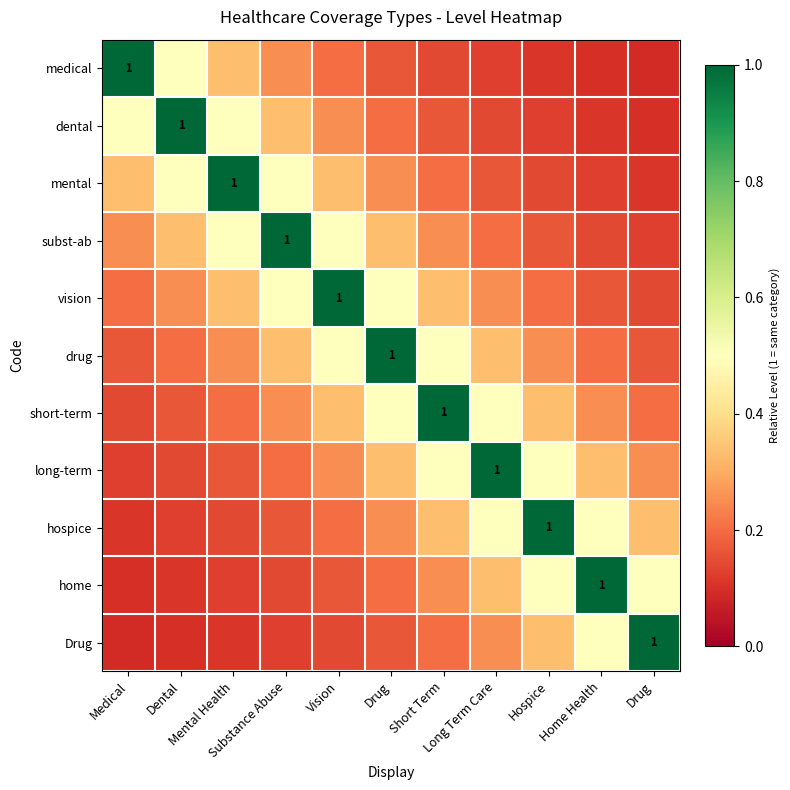

What is the difference between the highest and lowest values at Vision?

0.9